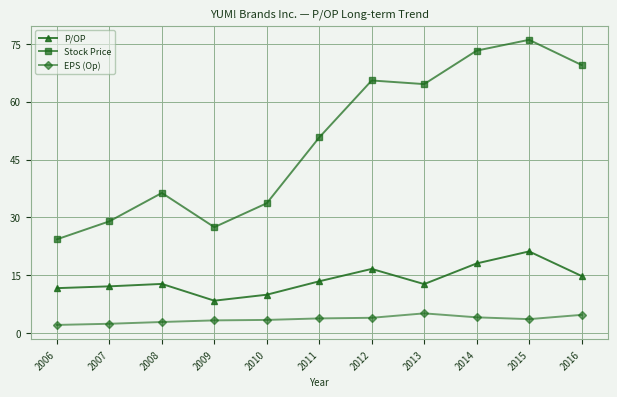

What is the value of the P/OP point at the 11th from the left?

14.8